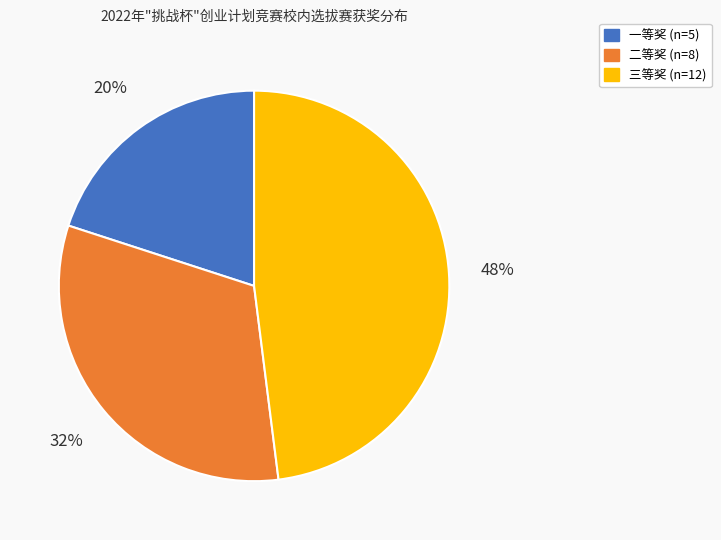

Does 二等奖 represent more than half of the total?

No